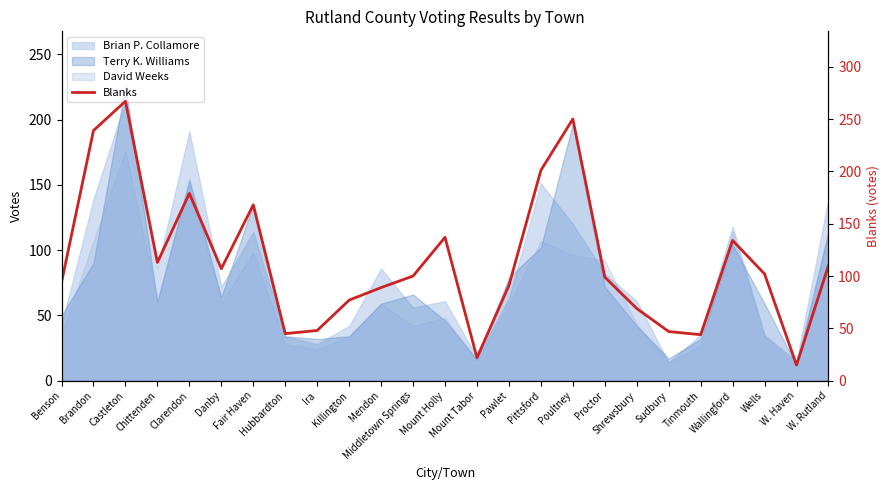

What is the maximum value shown in the chart?

267